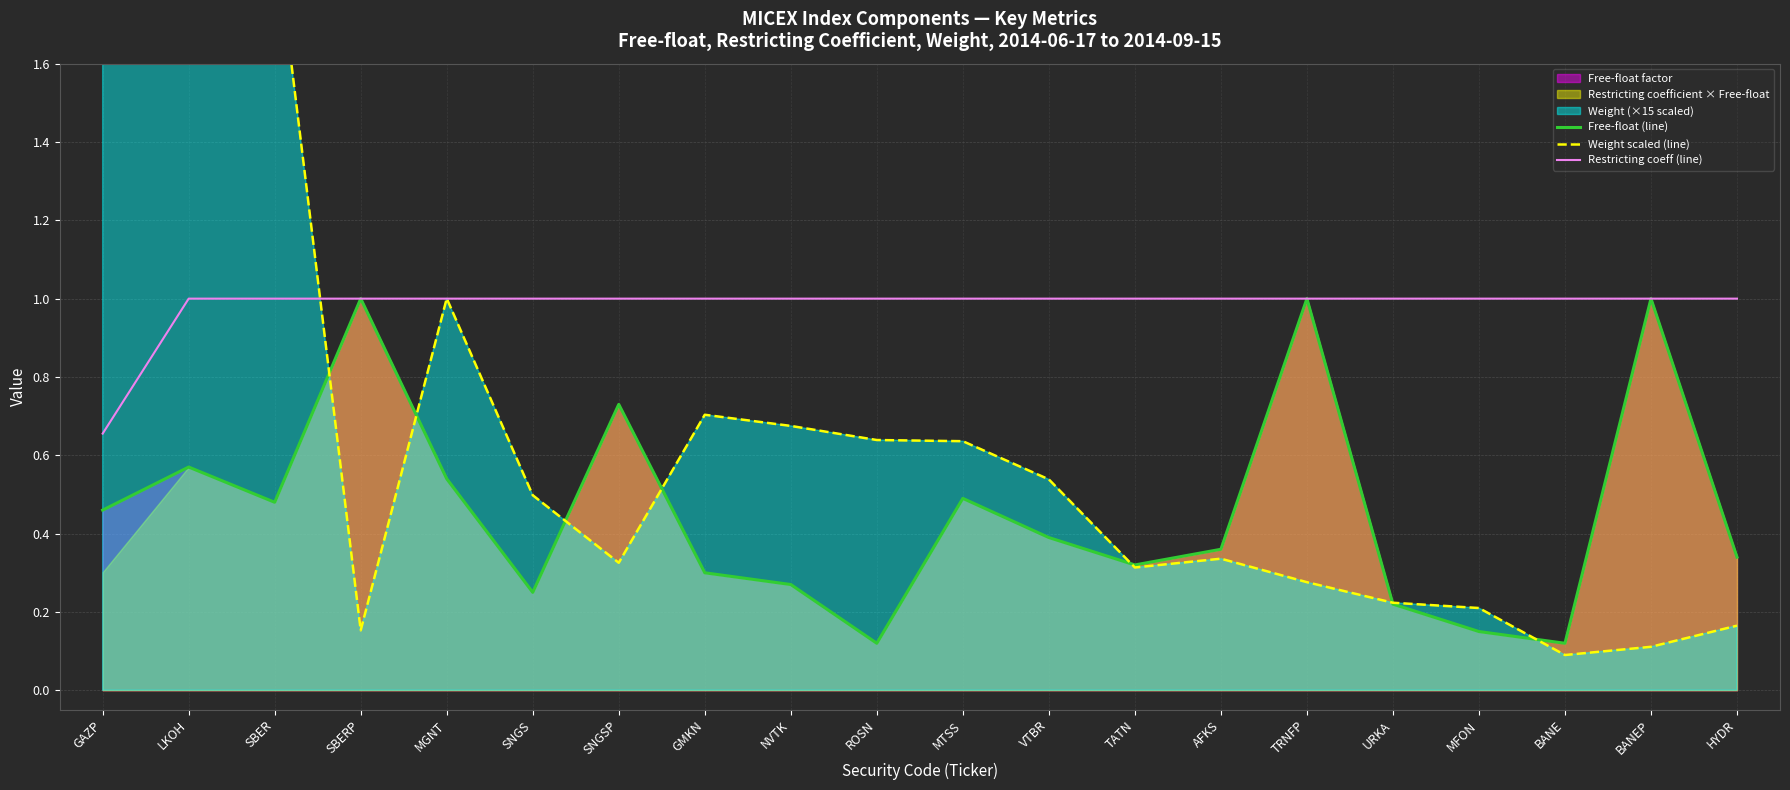

What is the approximate value of Restricting coeff (line) at SBERP?

1.0